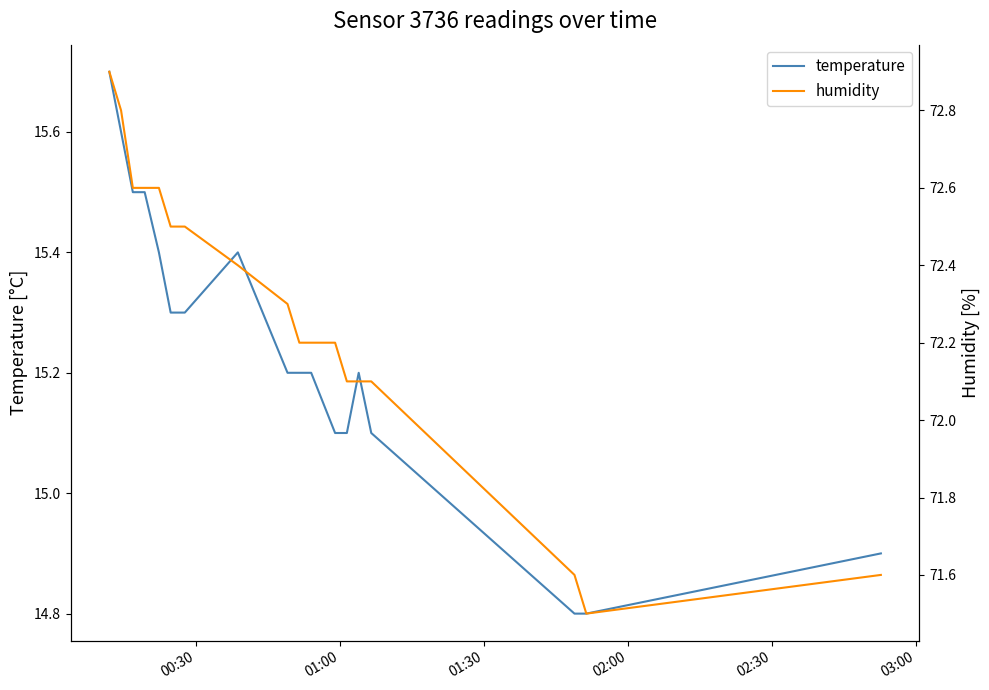

True or false: humidity and temperature intersect in this chart.

False